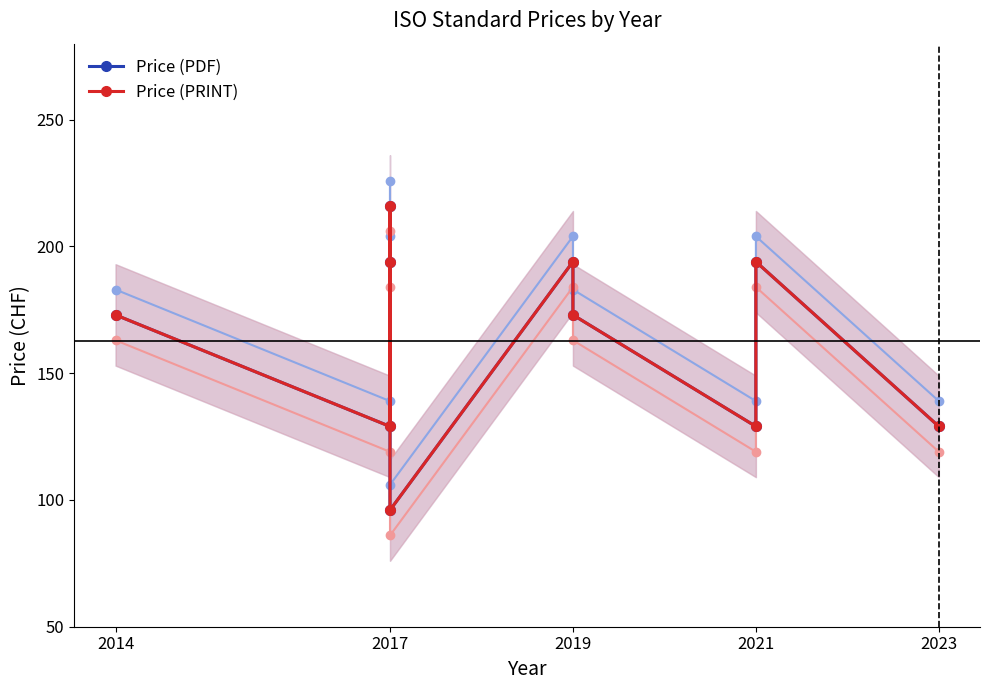

List the labels in order of Price (PRINT) value, largest first.

2017, 2017, 2019, 2021, 2014, 2019, 2017, 2021, 2023, 2017